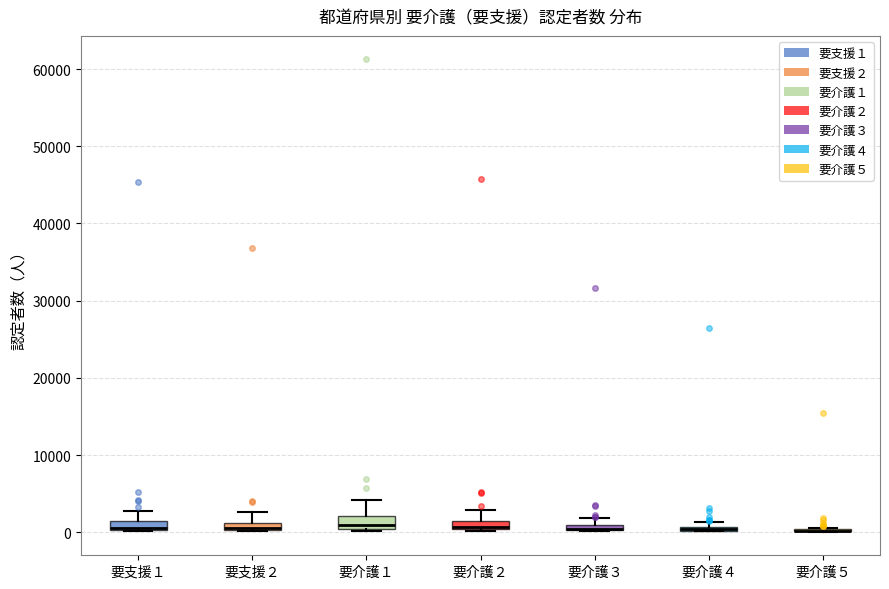

Where is the upper edge of the box for 要支援２ on the y-axis? The values are not printed on the chart, so give them approximately, as read against the axis.

1000